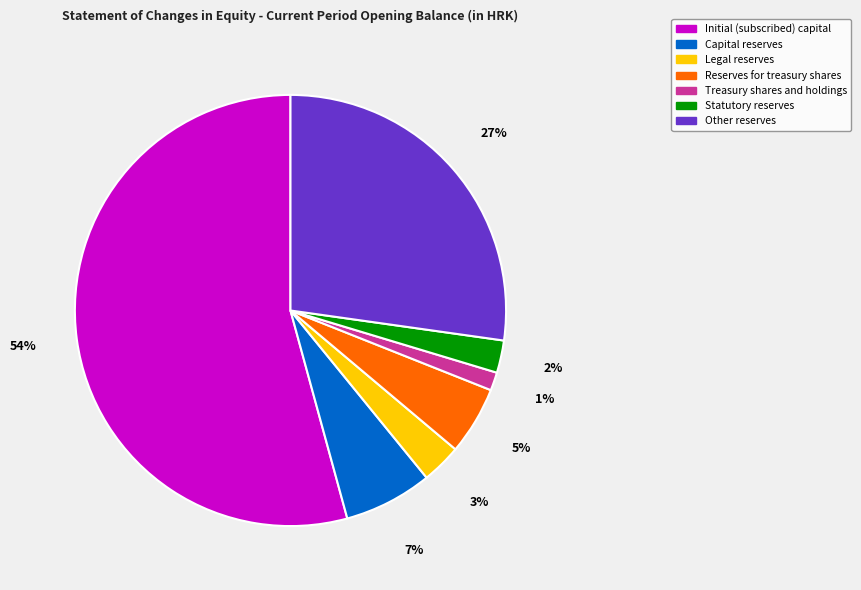

Count the number of slices in the pie.

7